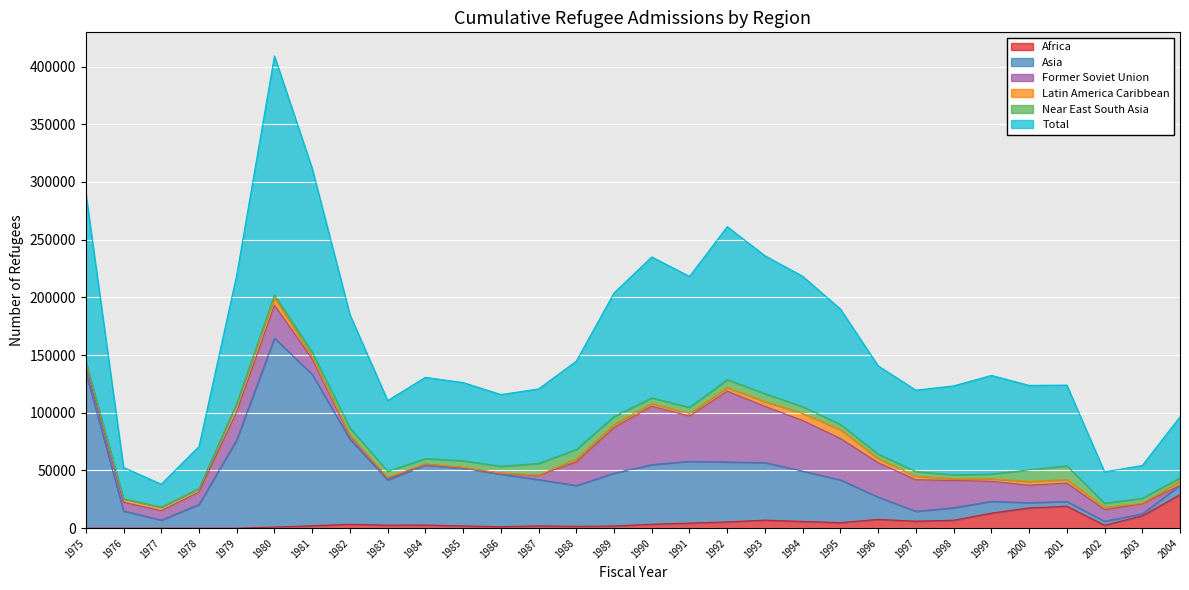

What is the maximum value for Africa?

29104